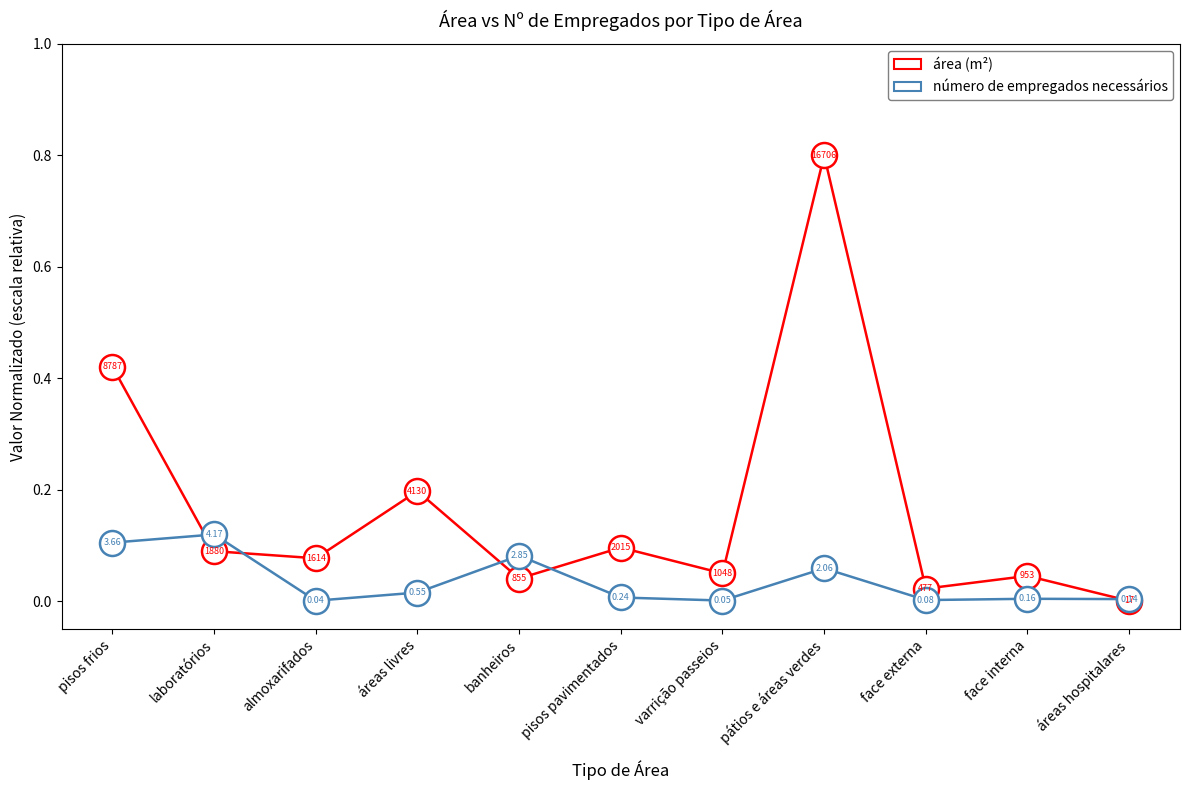

At how many categories does at least one series exceed 0?

11